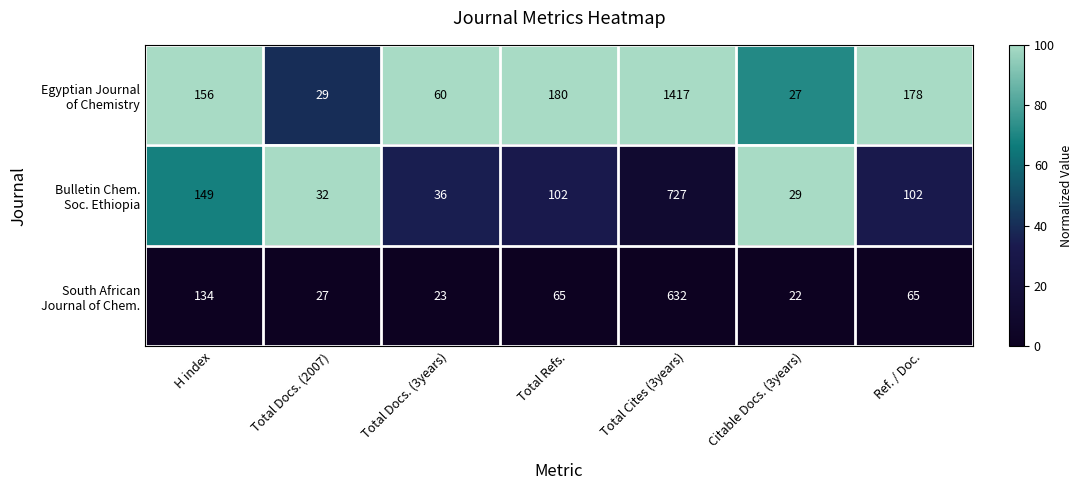

What is the minimum value shown in the chart?

22